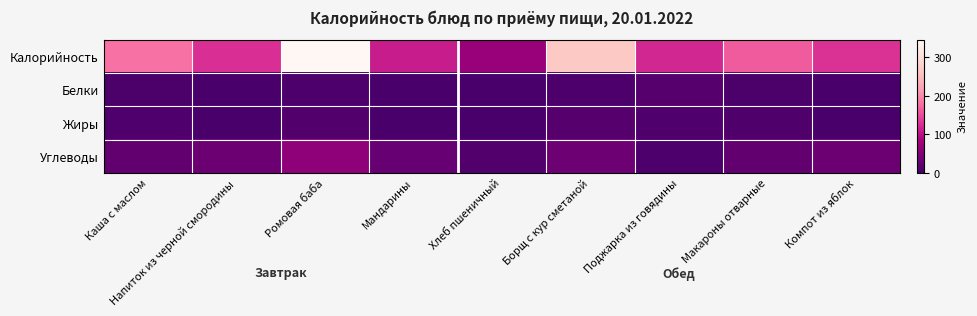

Which series has the largest range (max minus min)?

Калорийность